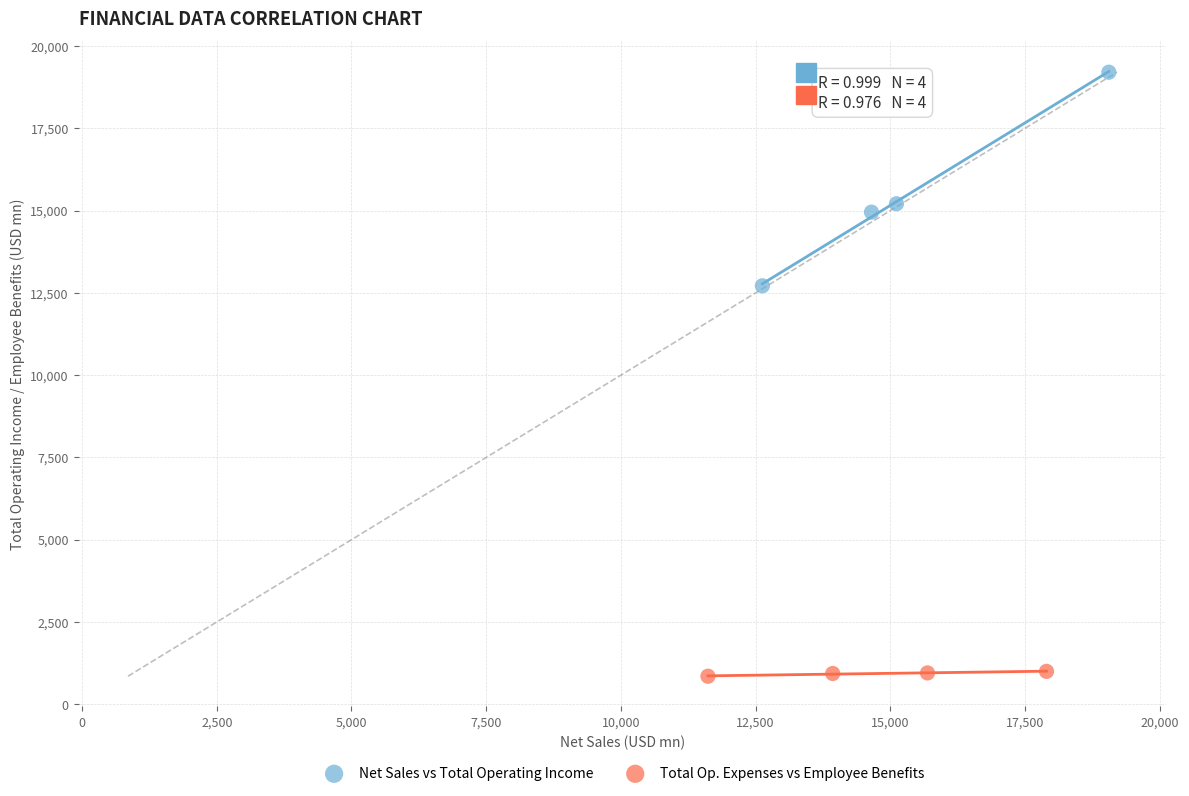

Which series has the widest spread of Y values?

Net Sales vs Total Operating Income